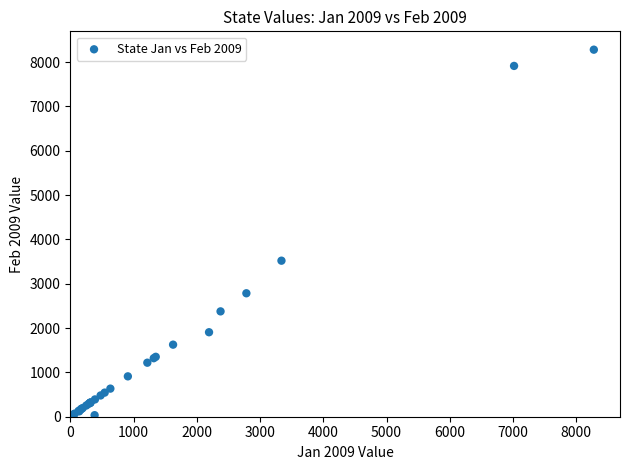

What Y value in the scatter plot is closest to 4141?

3519.1